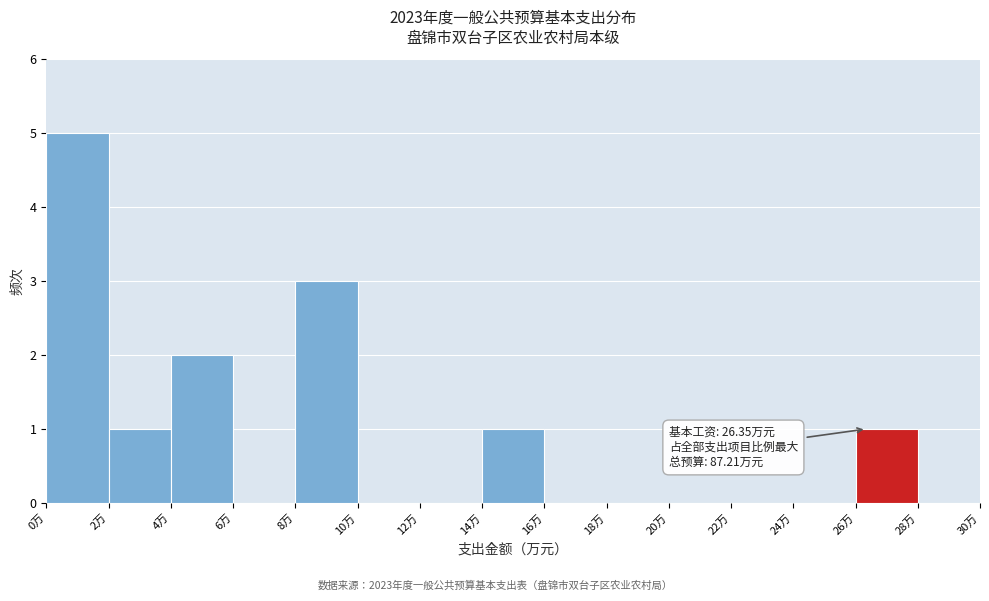

Over which range of the x-axis is the bar tallest?

0 to 2